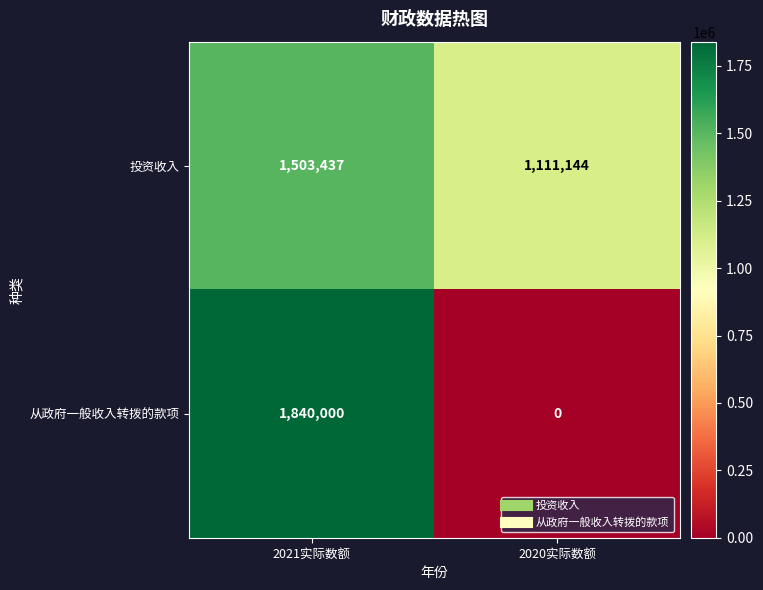

What is the sum of all 投资收入 values?

2614581